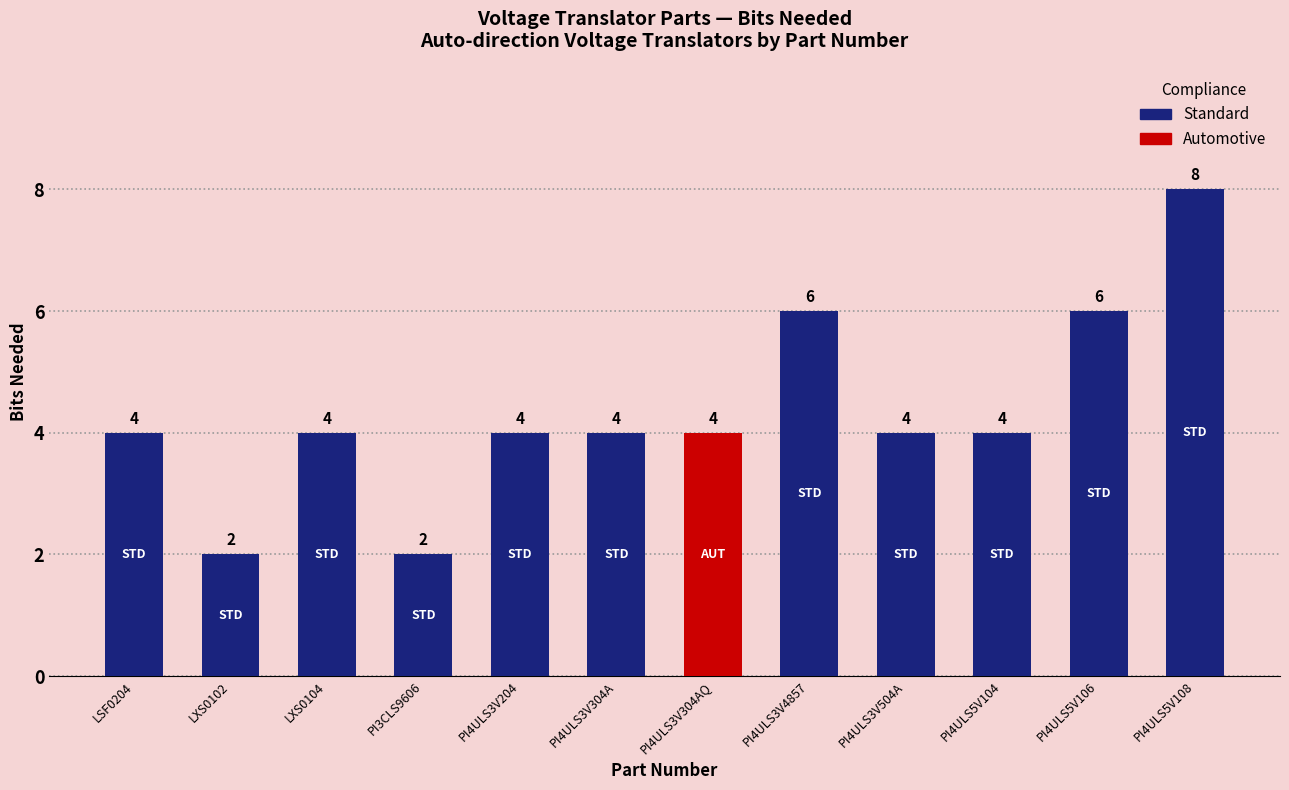

Does the chart contain stacked bars?

No